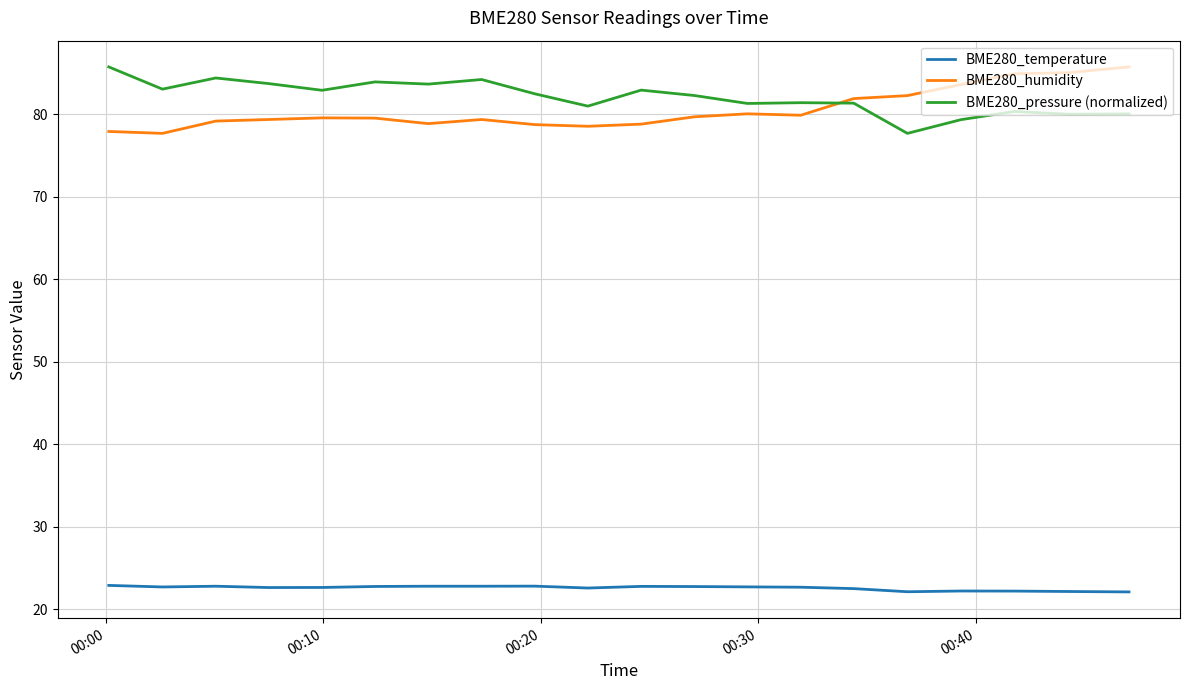

True or false: BME280_pressure (normalized) and BME280_temperature cross at least once.

False